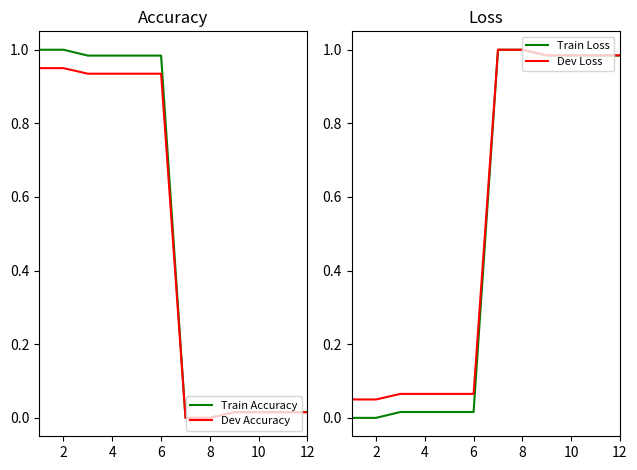

True or false: Dev Accuracy has a value of 0.3 at 8.

False